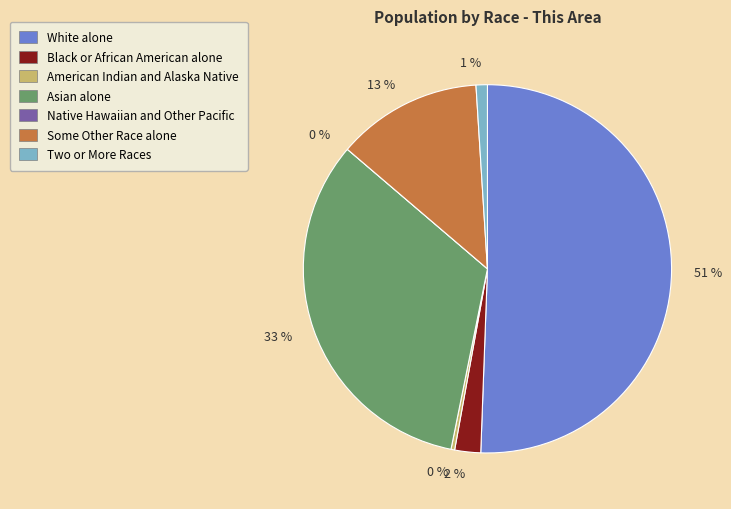

Which slice is the largest?

White alone